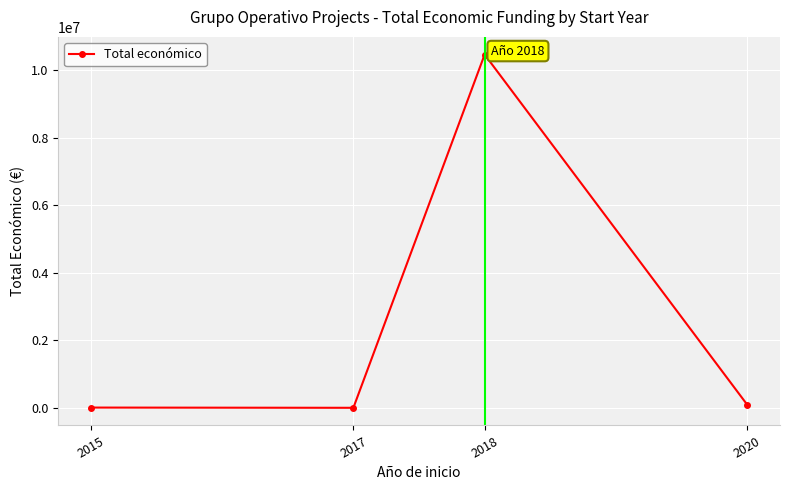

Is it true that the value at 2018 is 10457416?

True